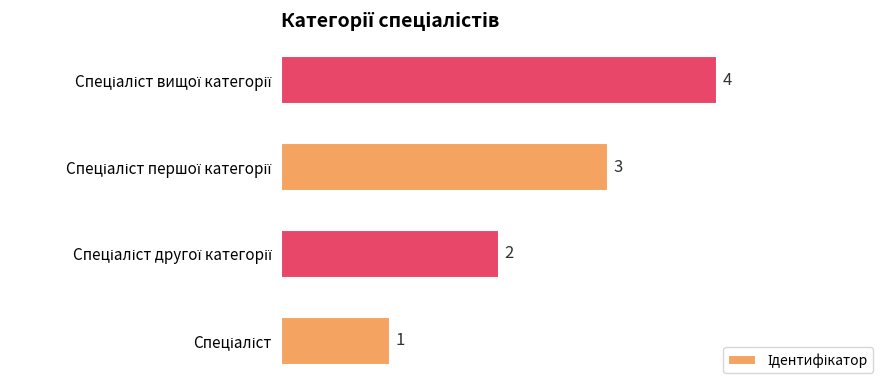

How many values are between 2 and 4?

3